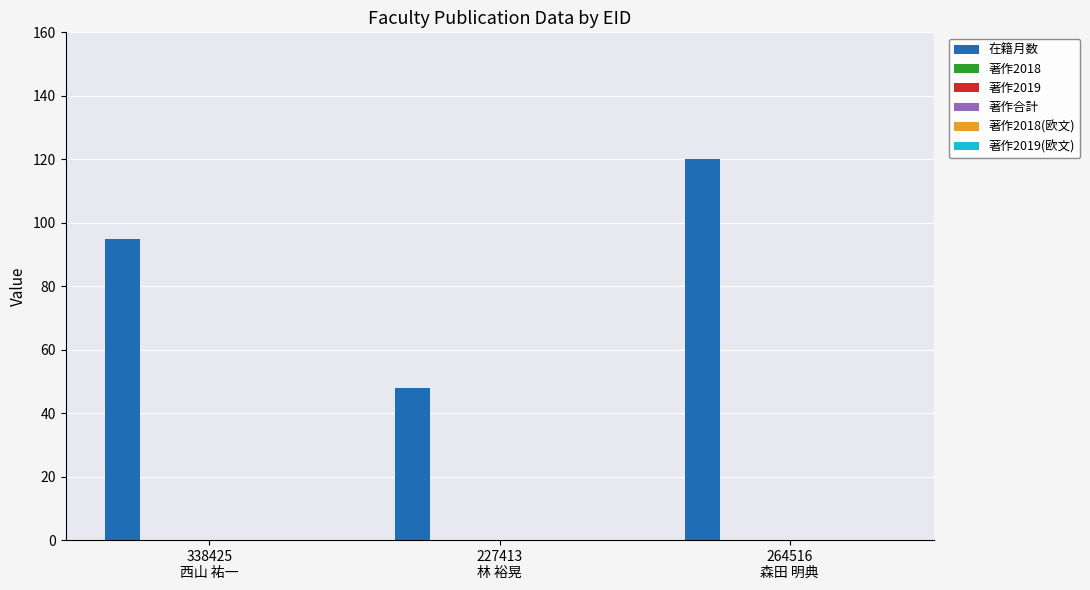

What is the difference between the maximum and minimum values?

72